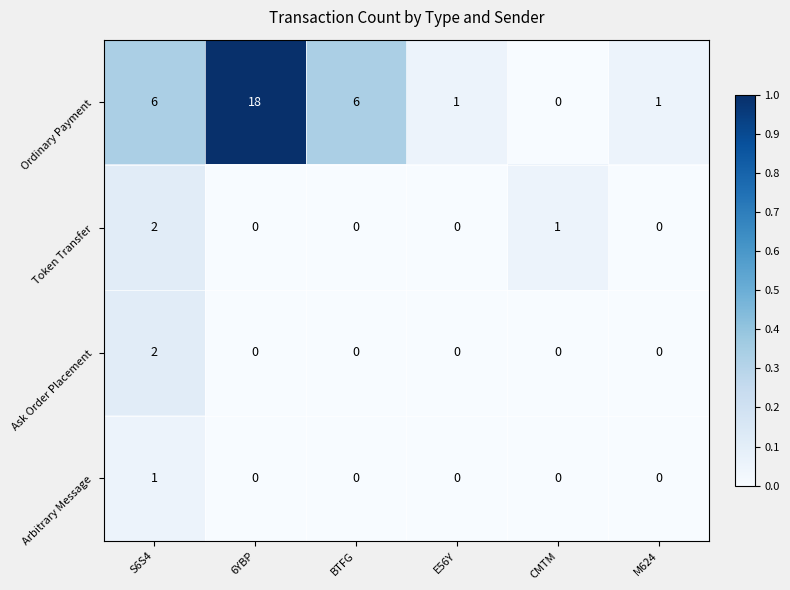

Reading right to left, transcribe all the data shown in this chart.

Ordinary Payment: 1	0	1	6	18	6
Token Transfer: 0	1	0	0	0	2
Ask Order Placement: 0	0	0	0	0	2
Arbitrary Message: 0	0	0	0	0	1